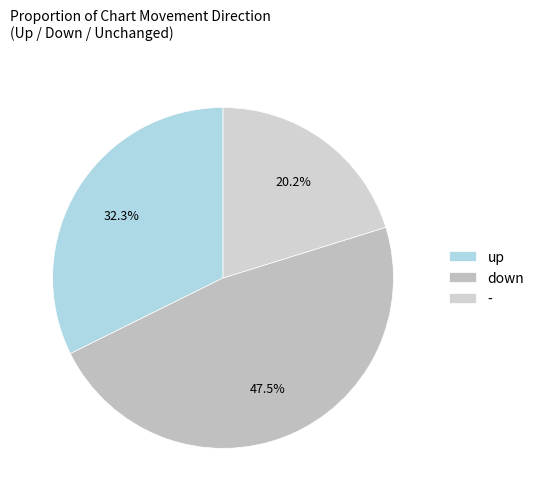

Count the number of slices in the pie.

3